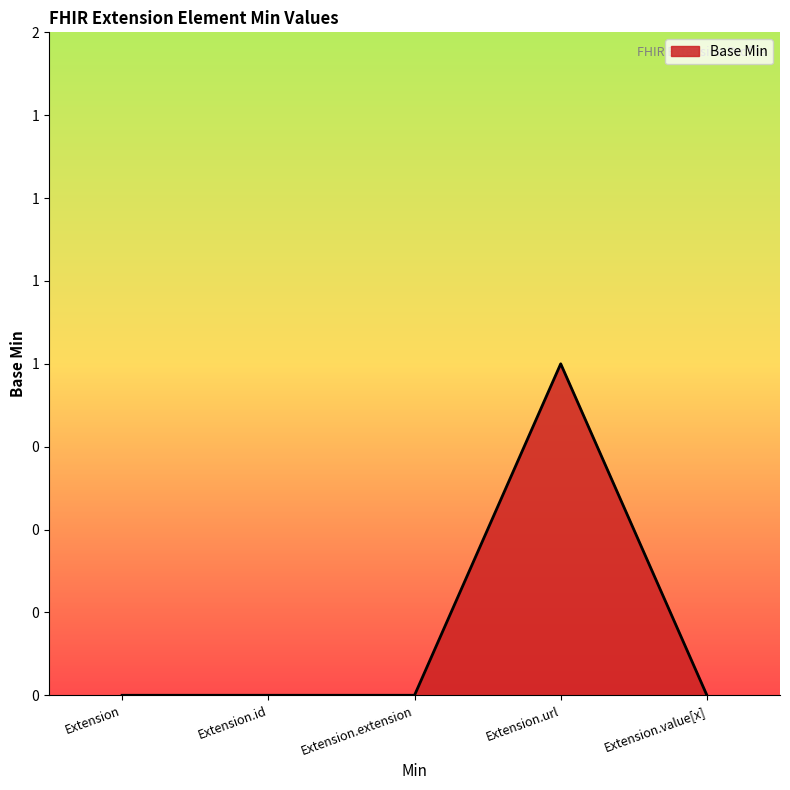

Is it true that the value at Extension is 0?

True